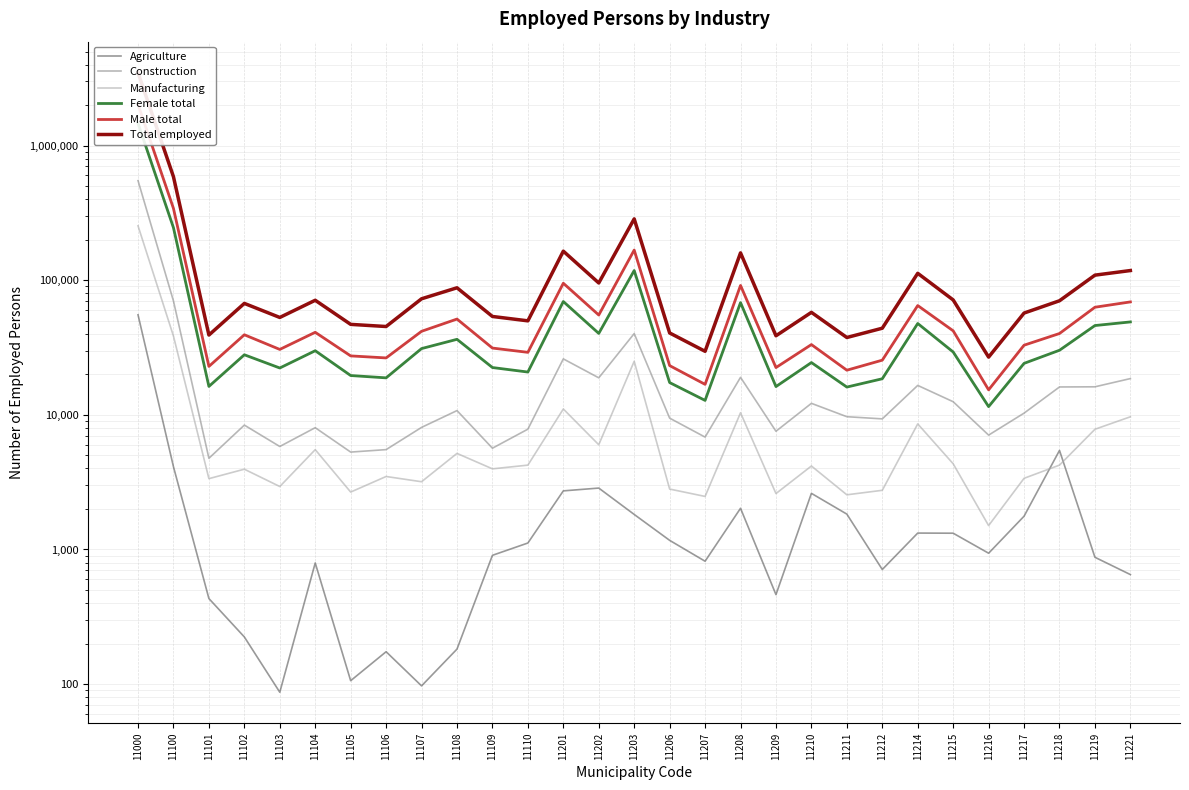

What are all the series names shown in the legend?

Agriculture, Construction, Manufacturing, Female total, Male total, Total employed